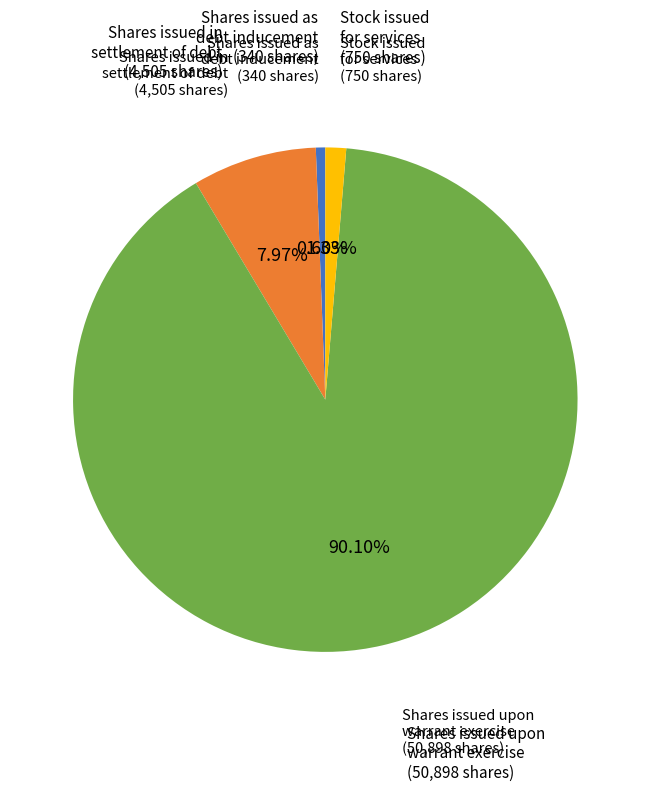

How many segments does this pie chart have?

4